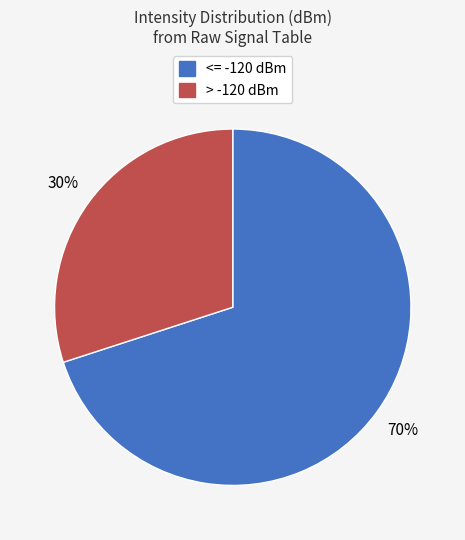

Is there any slice that represents more than half of the pie?

Yes